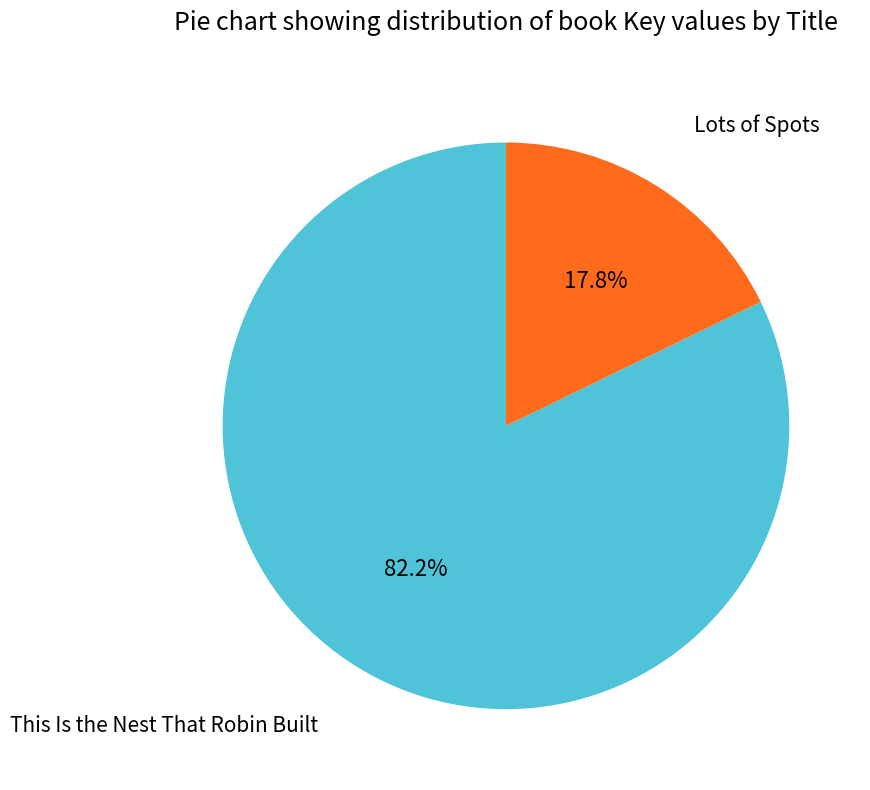

Does any single category account for the majority?

Yes